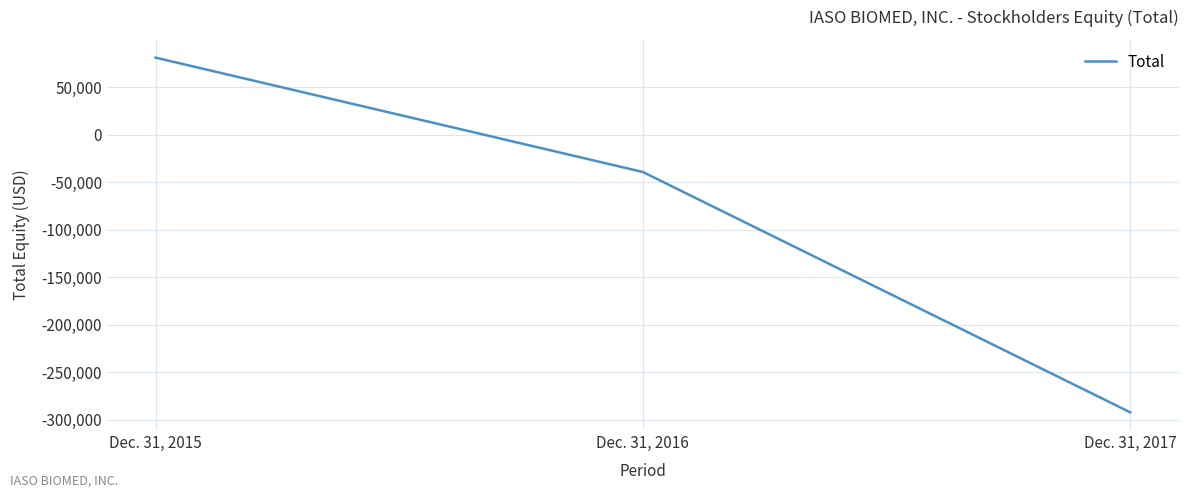

List the labels in order of value, largest first.

Dec. 31, 2015, Dec. 31, 2016, Dec. 31, 2017